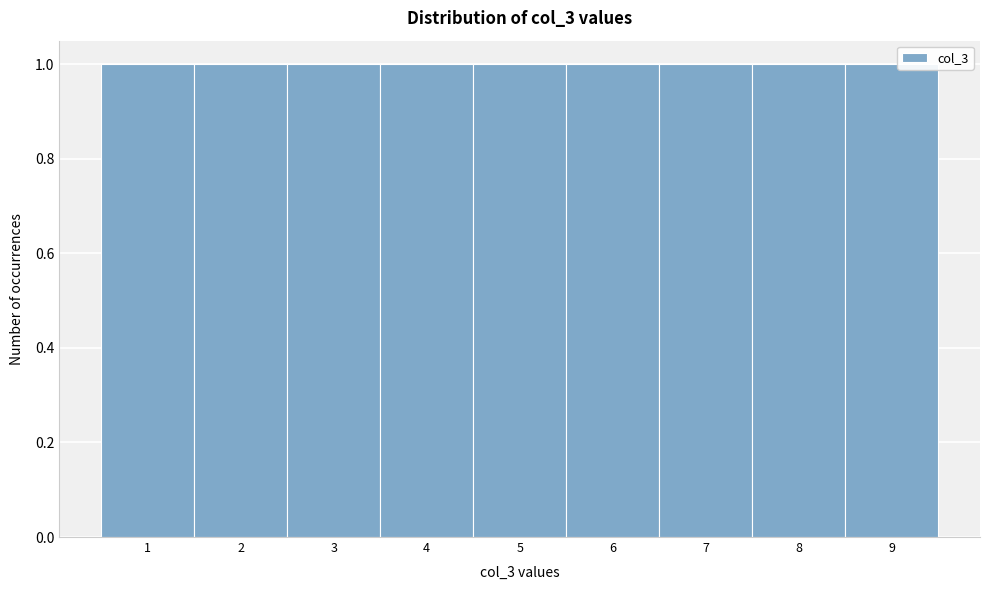

Reading left to right, list every bar in this chart as the range it spans on the x-axis followed by its height. The values are not printed on the chart, so give them approximately, as read against the axis.

0.5 to 1.5: 1
1.5 to 2.5: 1
2.5 to 3.5: 1
3.5 to 4.5: 1
4.5 to 5.5: 1
5.5 to 6.5: 1
6.5 to 7.5: 1
7.5 to 8.5: 1
8.5 to 9.5: 1